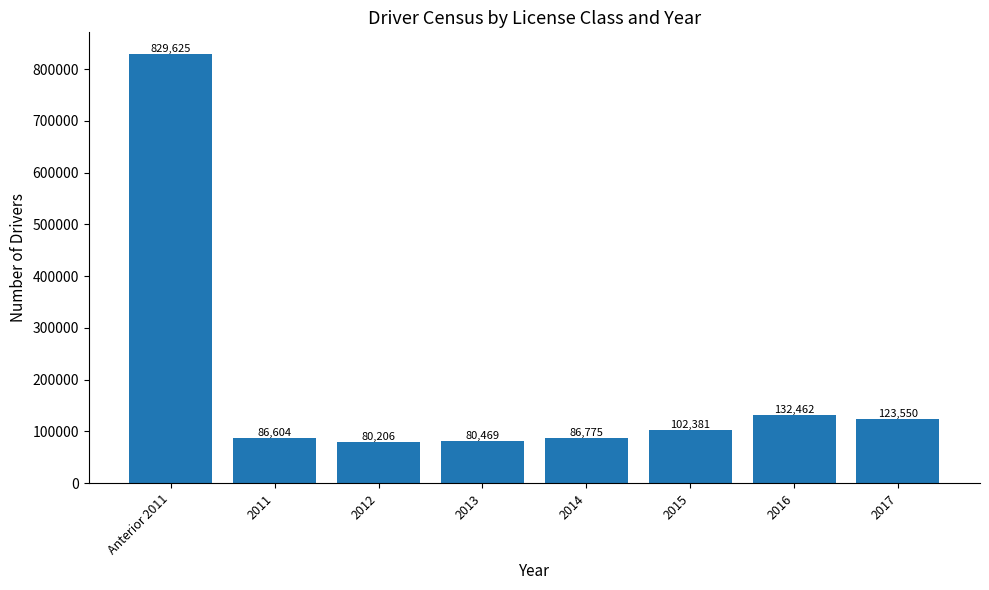

Which has a higher value, 2012 or 2014?

2014